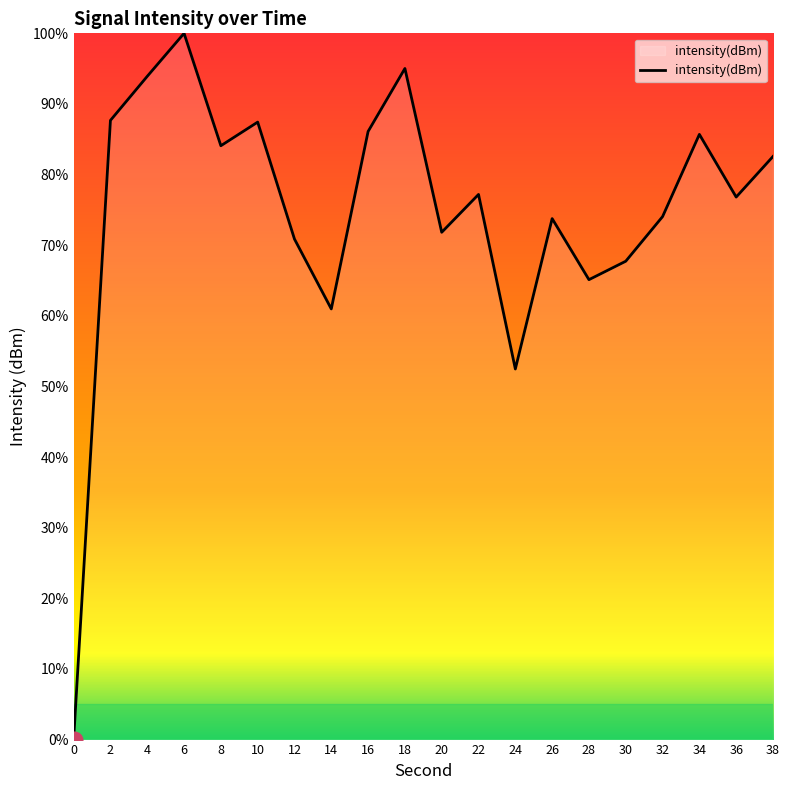

What is the change in value from 6 to 18?

-5.0